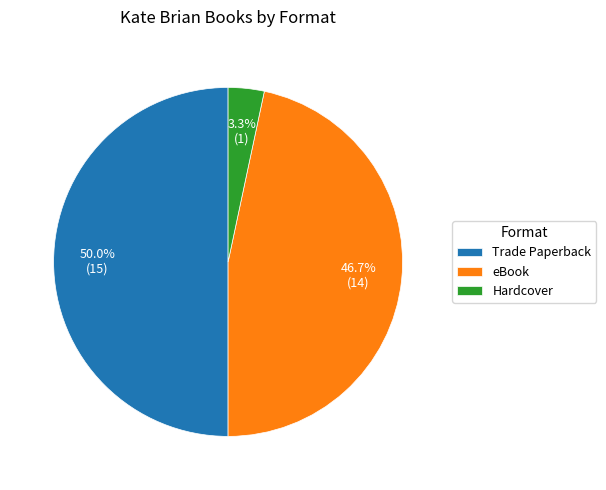

Which slice is the largest?

Trade Paperback